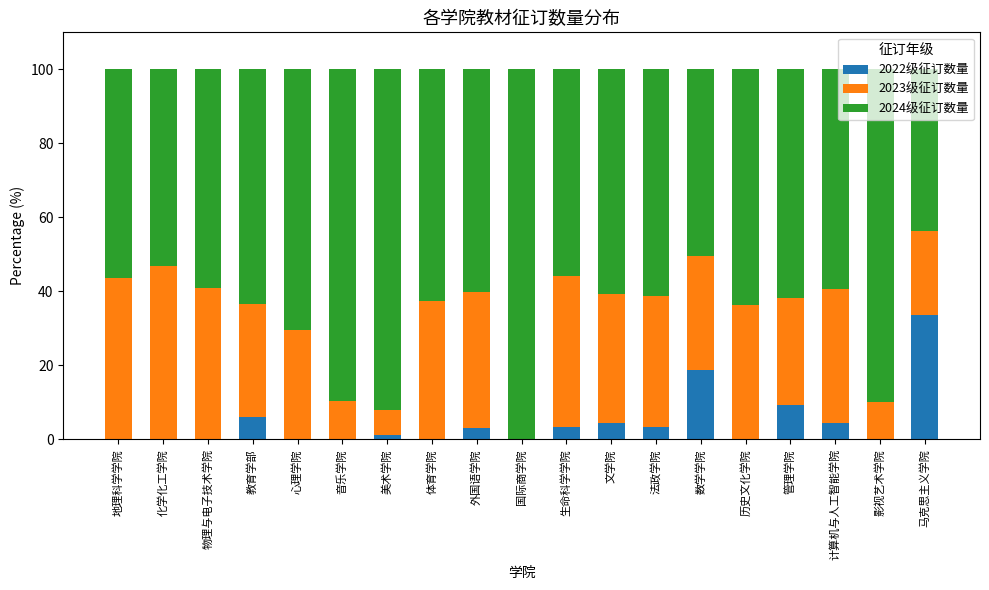

What is the maximum value for 2022级征订数量?

33.6